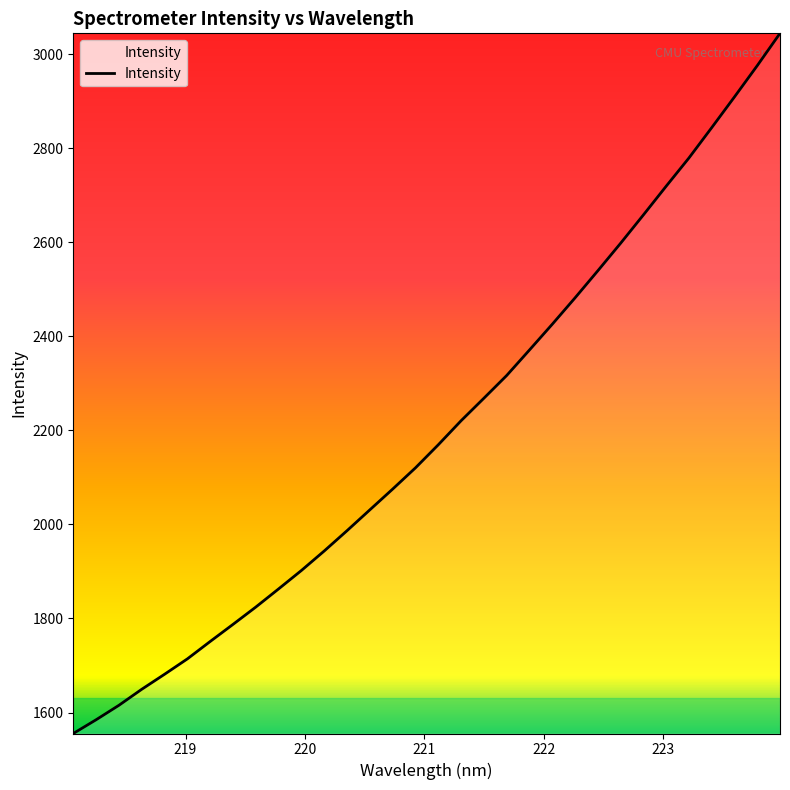

What is the greatest value displayed?

3044.4